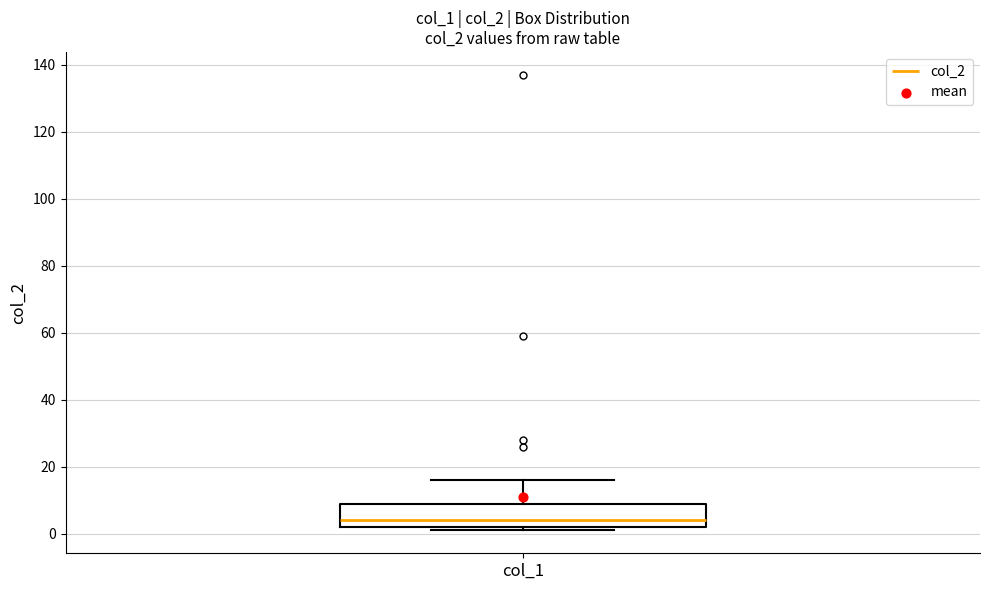

Read this box plot against the y-axis: the position of the median line, the range covered by the box, and the ends of both whiskers. The values are not printed on the chart, so give them approximately, as read against the axis.

median 4, box 2 to 10, whiskers 2 (just below the box's lower edge) to 16